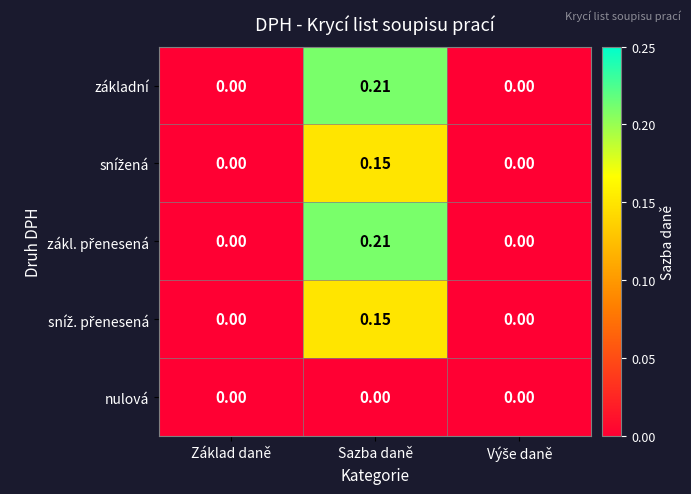

Which label corresponds to the largest value in the chart?

Sazba daně